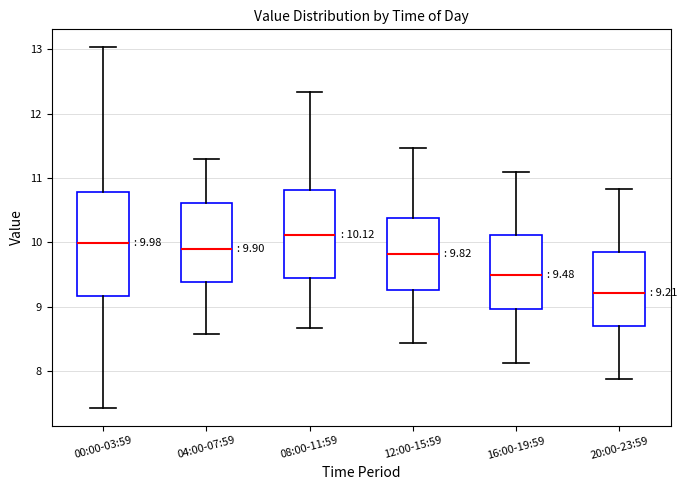

Which box is the tallest, from its lower edge to its upper edge?

00:00-03:59